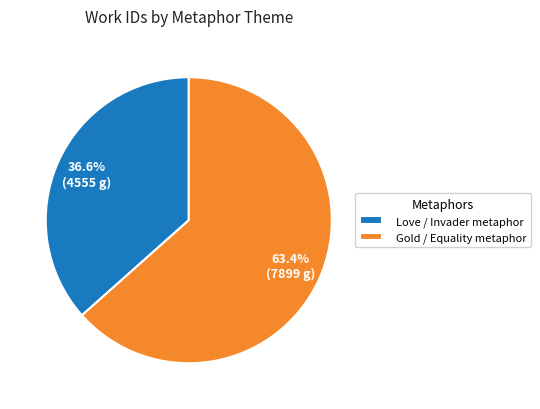

Which has a higher value, Gold / Equality metaphor or Love / Invader metaphor?

Gold / Equality metaphor